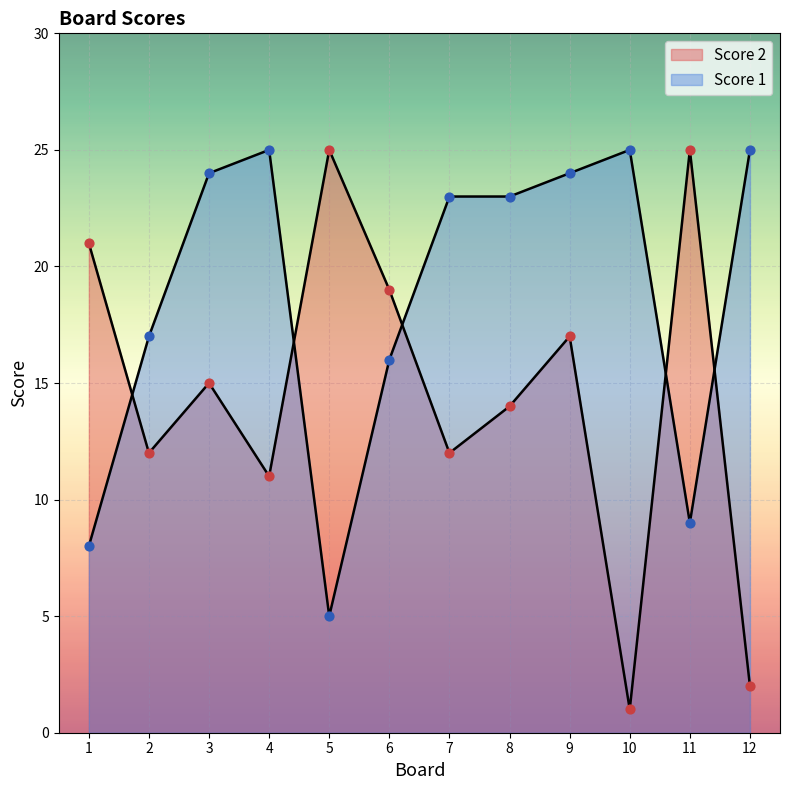

At how many categories does at least one series exceed 8?

12